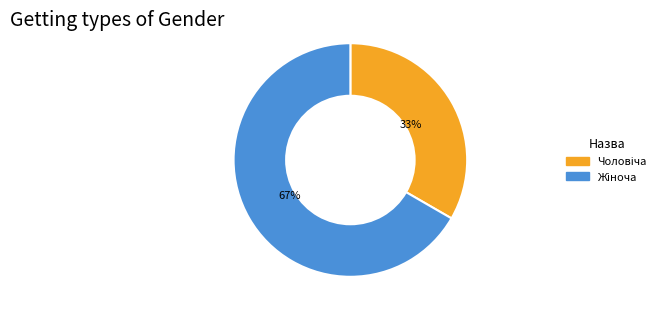

Is there any slice that represents more than half of the pie?

Yes